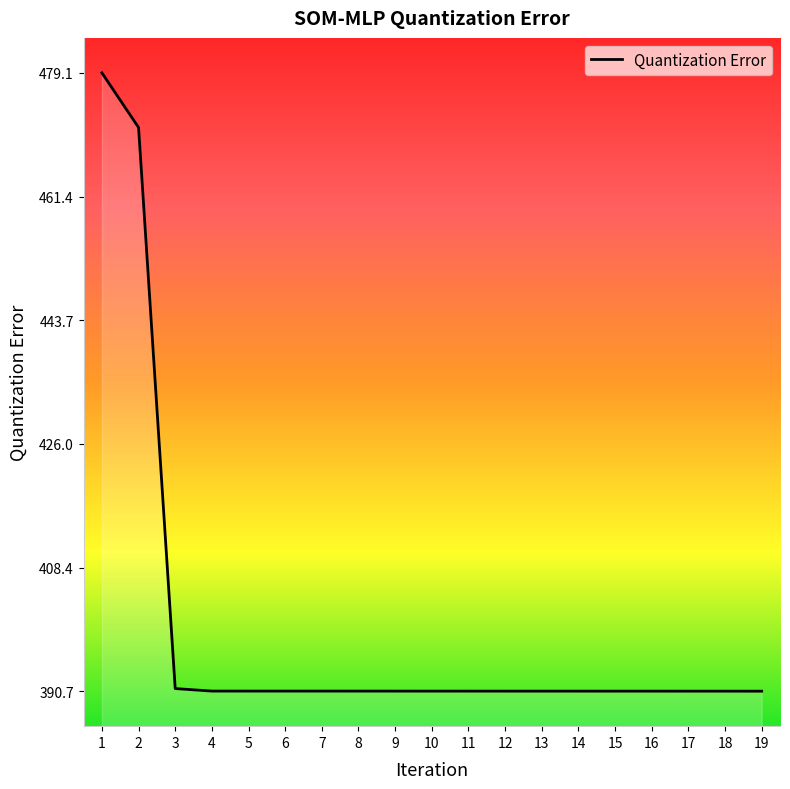

At which category does the chart reach its peak across all series?

1